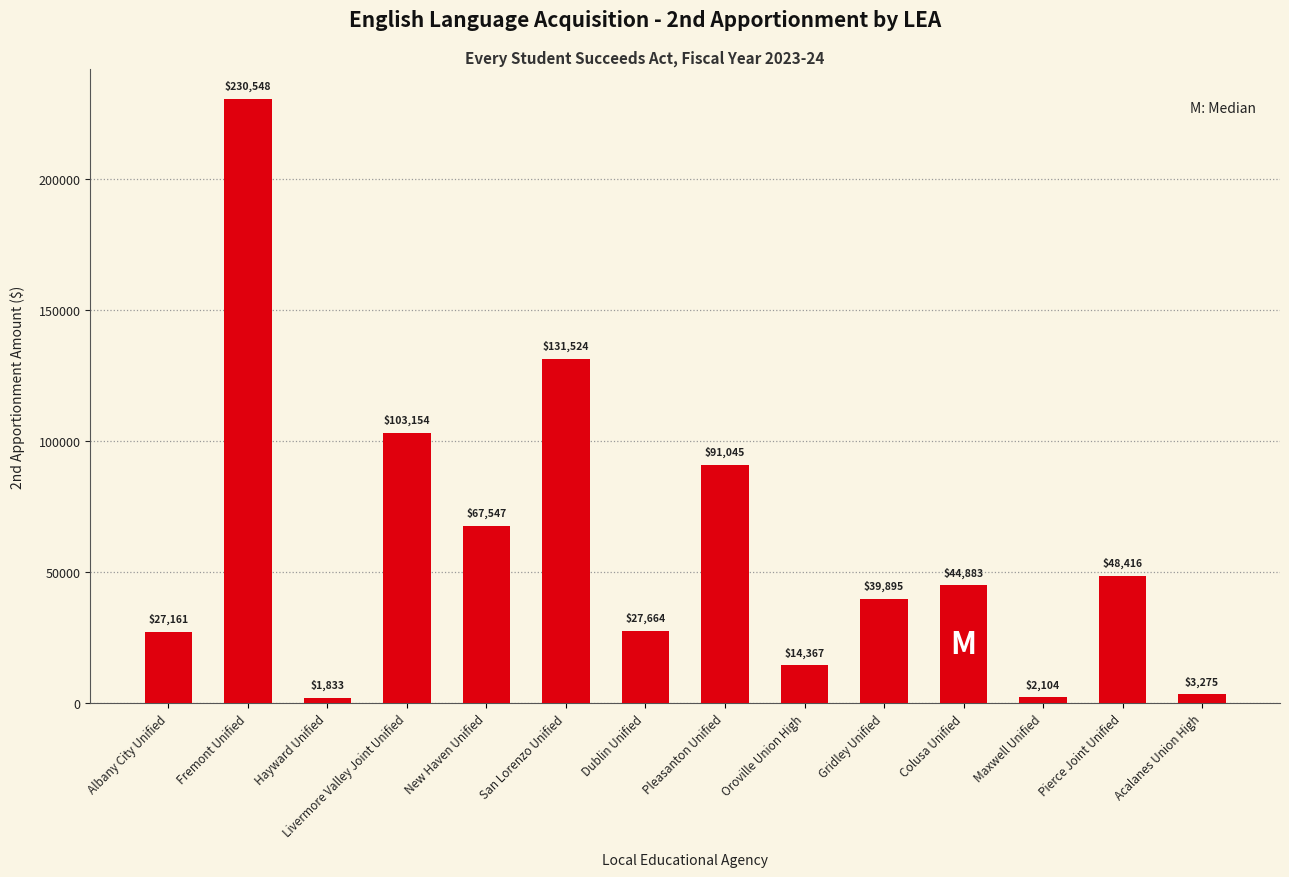

Which label corresponds to the largest value in the chart?

Fremont Unified